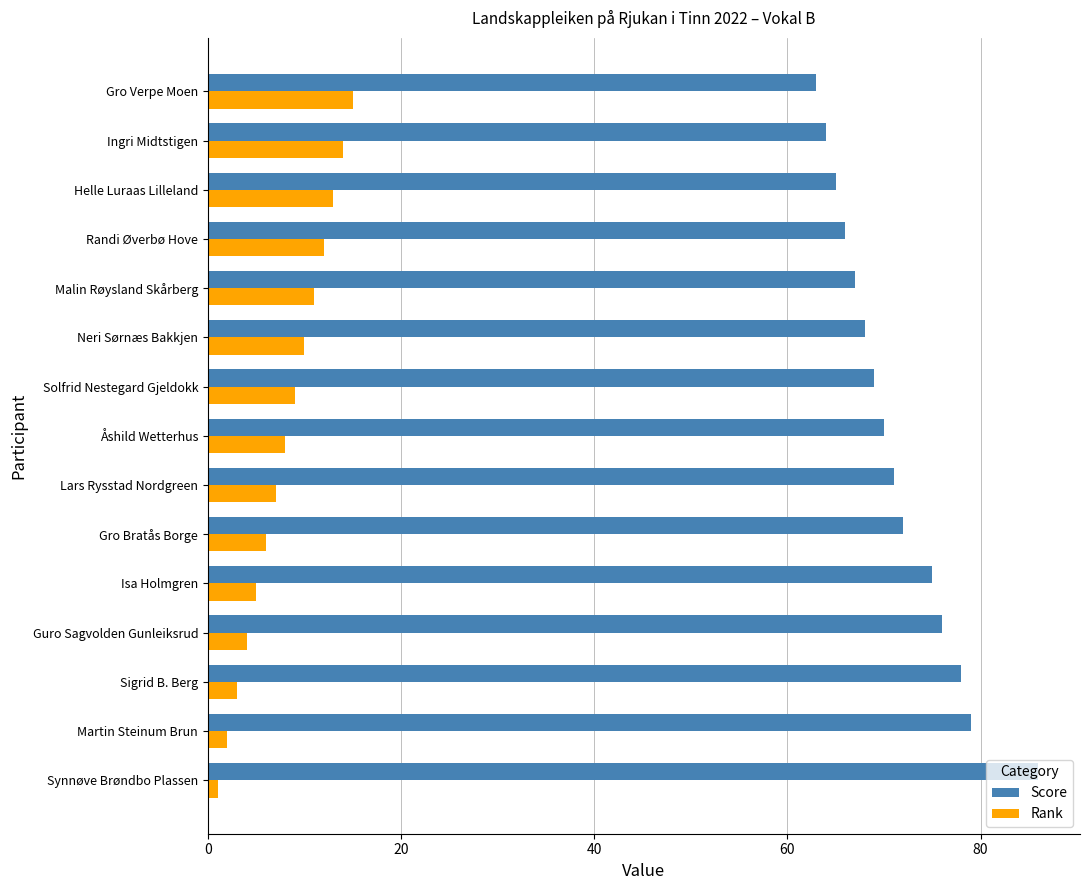

What is the average value of the Rank series?

8